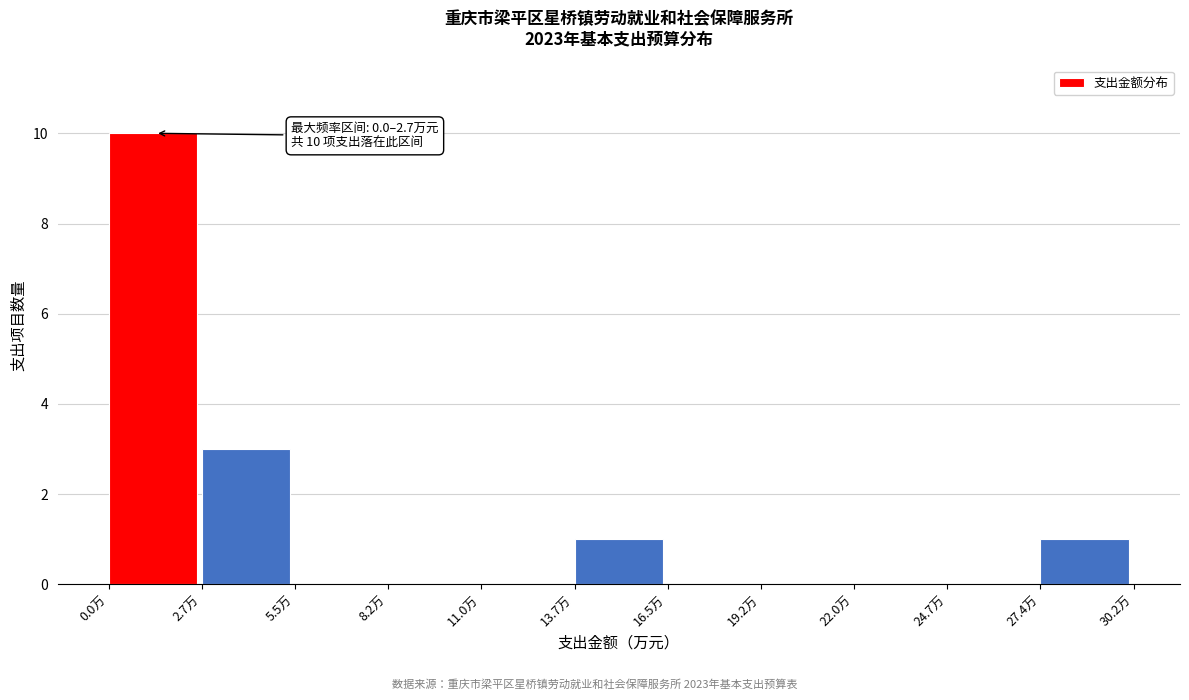

Over which range of the x-axis is the bar tallest?

0.0 to 2.5